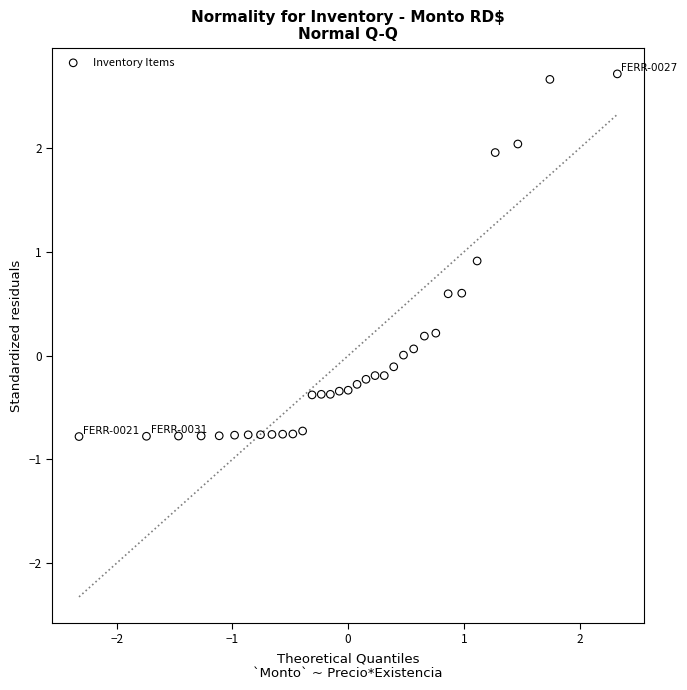

What is the range of X values (max minus min)?

4.7